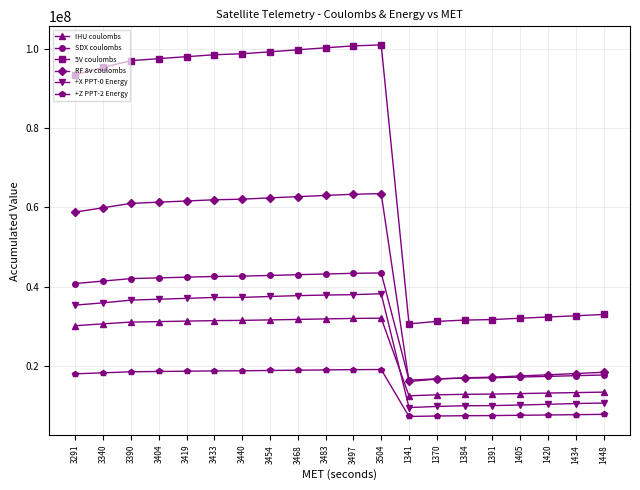

Is the value of +Z PPT-2 Energy at 3390 greater than the value of +X PPT-0 Energy at 1420?

Yes